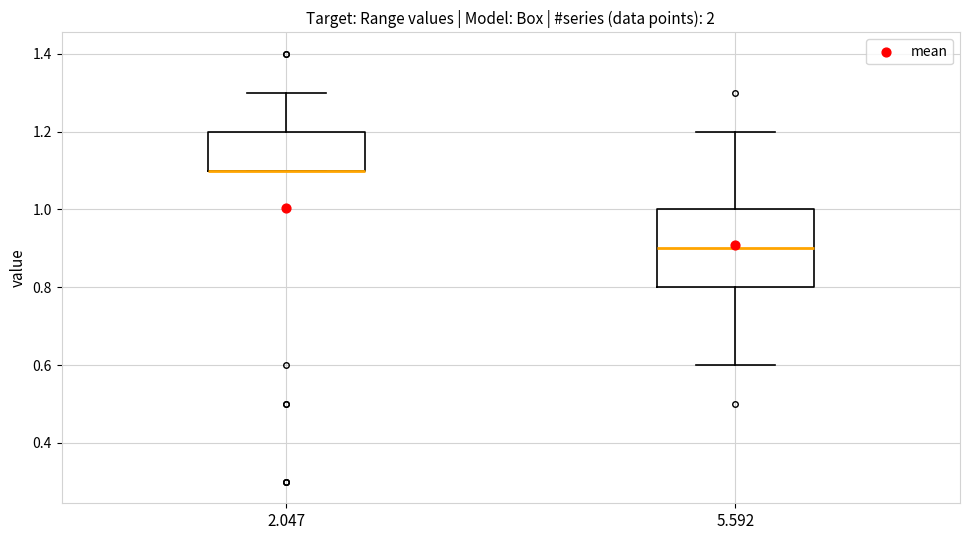

Reading left to right, transcribe this box plot: for each box, give where its median line is, the range the box spans, and where its two whiskers end, as read against the y-axis. The values are not printed on the chart, so give them approximately, as read against the axis.

2.047: median 1.1 (drawn on the box's lower edge), box 1.1 to 1.2, whiskers 1.1 to 1.3
5.592: median 0.9, box 0.8 to 1.0, whiskers 0.6 to 1.2